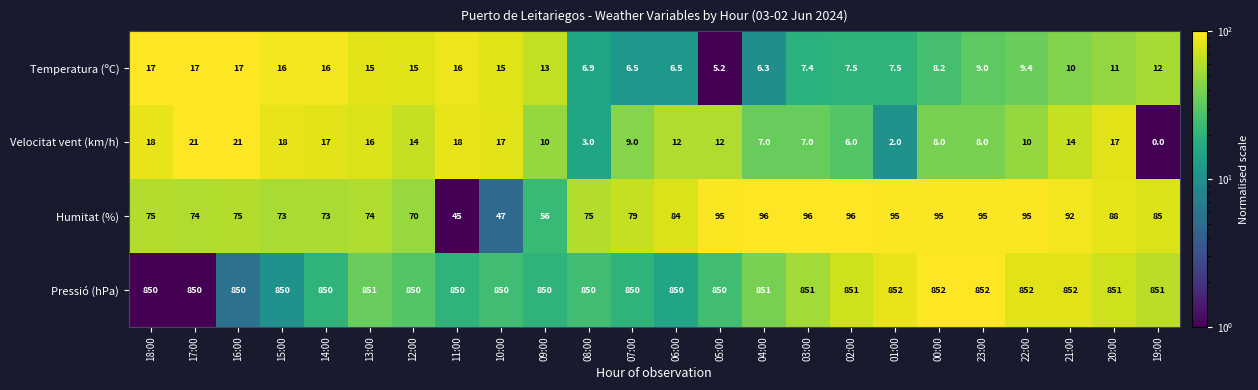

The value of Pressió (hPa) at 23:00 is 852.0. True or false?

True